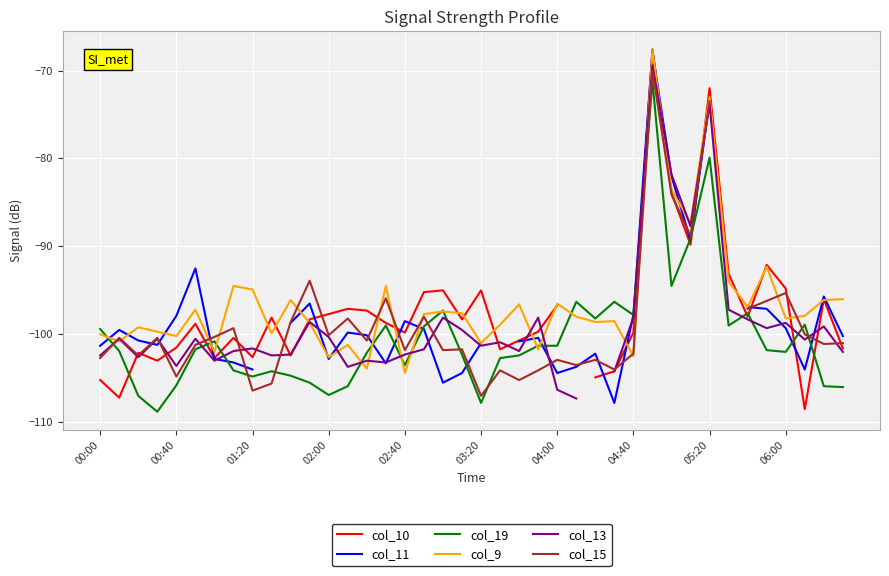

What is the maximum value for col_9?

-67.7